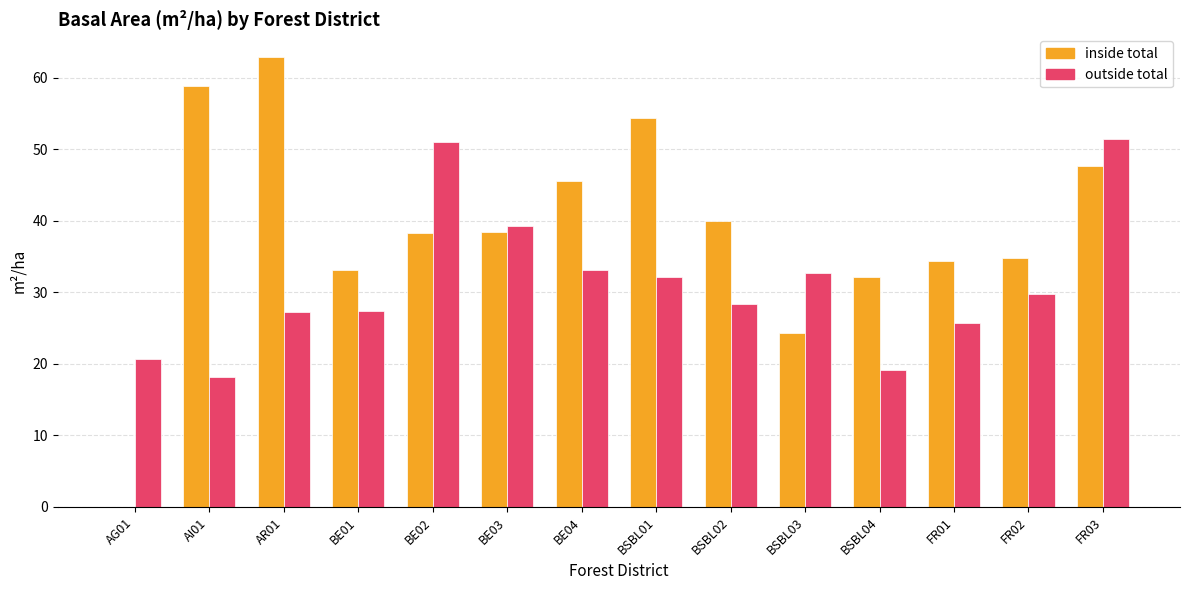

How many values in inside total are above zero?

13